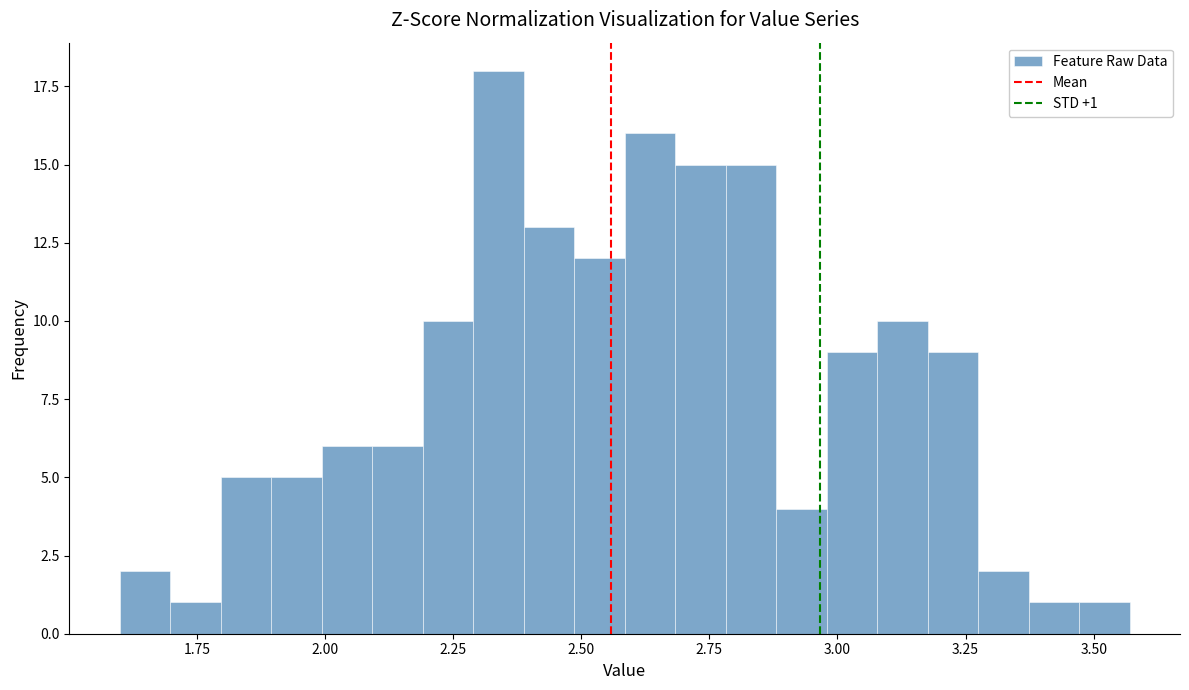

Read against the x-axis, roughly where is the centre of the tallest bar?

2.35